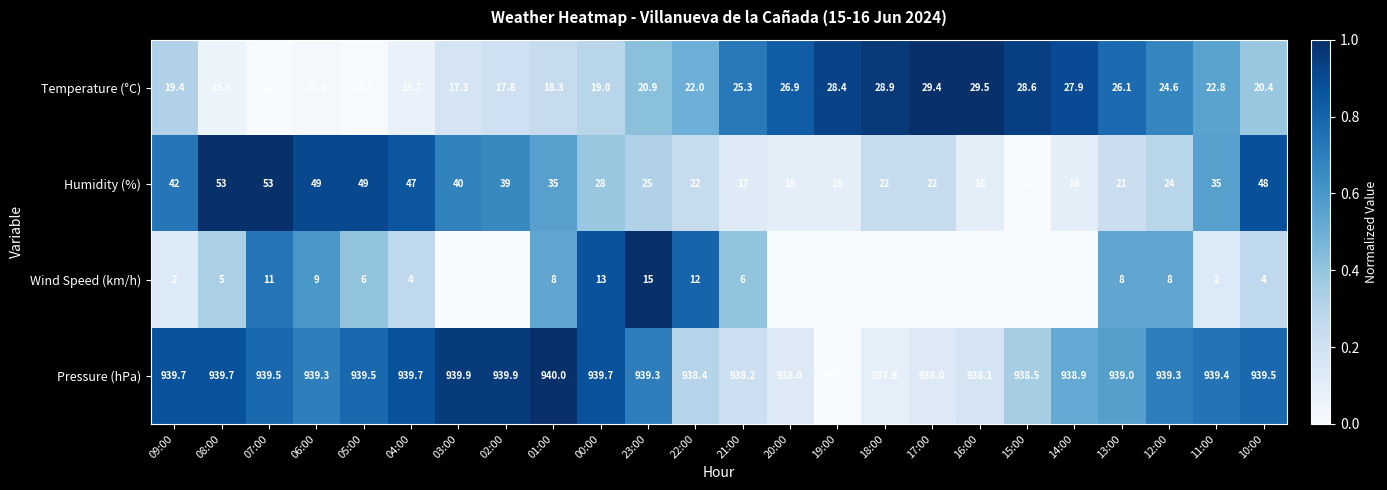

List the series in order of their peak value, highest first.

Pressure (hPa), Humidity (%), Temperature (°C), Wind Speed (km/h)